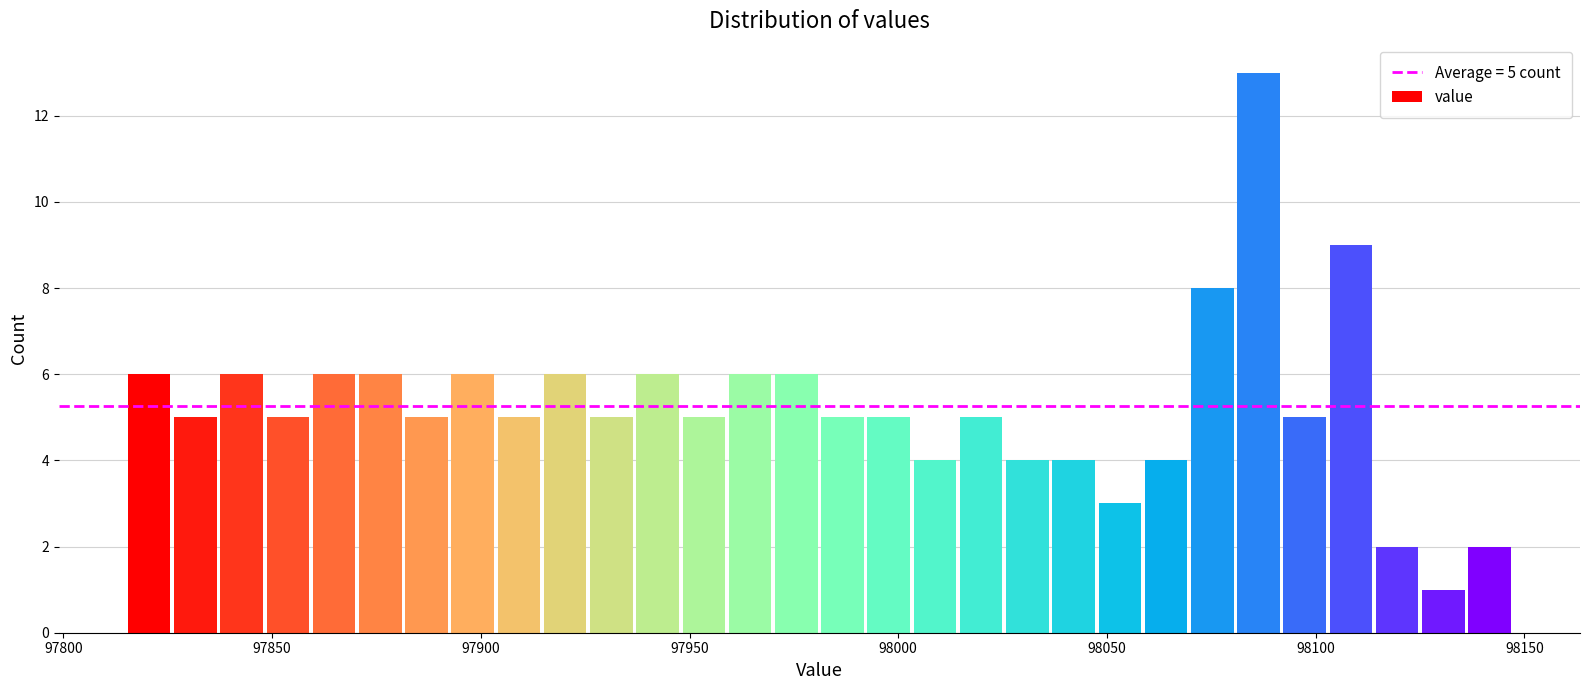

Around what value on the x-axis is the tallest bar? Give the approximate position of its centre, as read against the axis.

98085